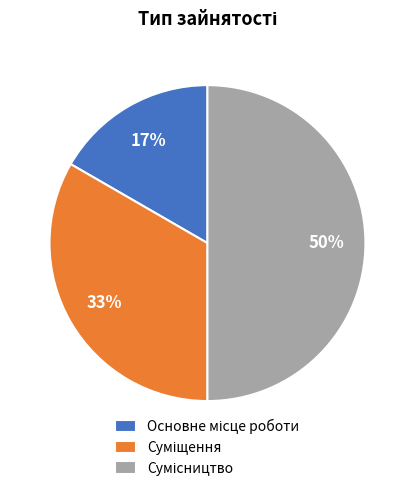

To the nearest percent, what is the difference between the largest and smallest slice percentages?

33%